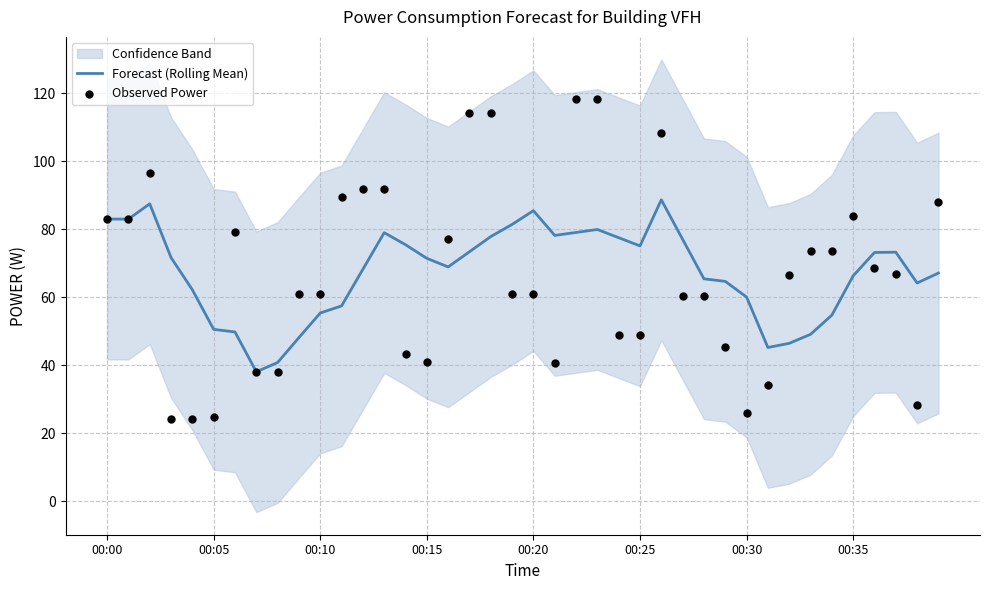

Which series contains the highest Y value?

Observed Power